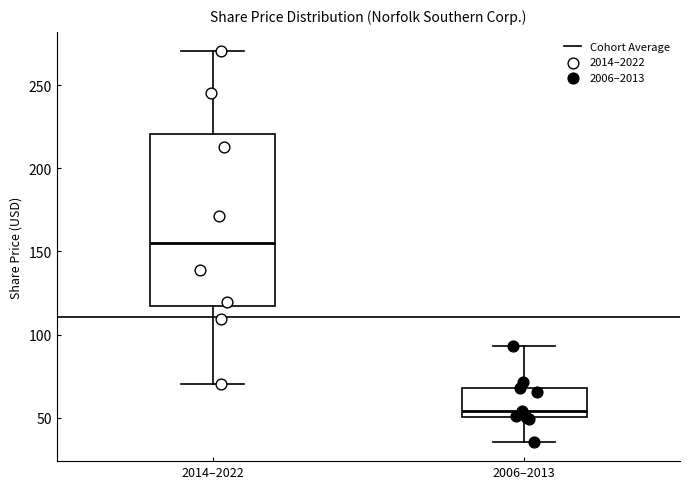

Where does the upper whisker of the box for 2014–2022 end on the y-axis? The values are not printed on the chart, so give them approximately, as read against the axis.

270